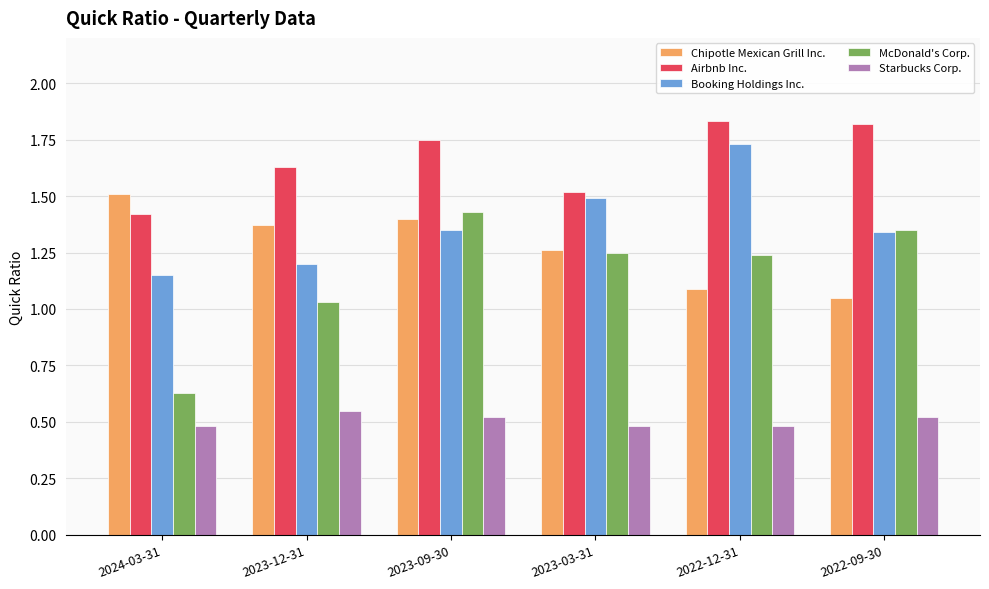

Between 2023-09-30 and 2022-09-30, which series saw the biggest shift?

Chipotle Mexican Grill Inc.